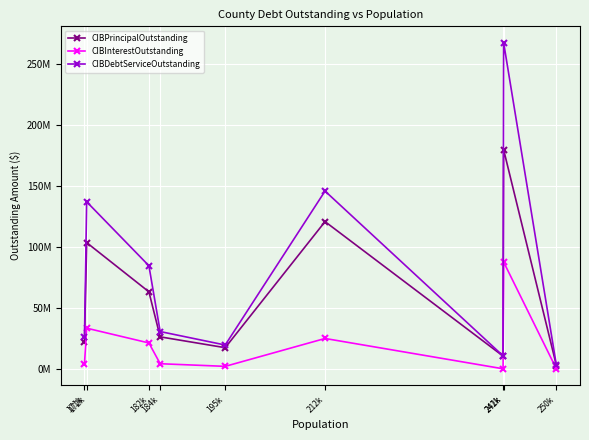

In CIBInterestOutstanding, how many points are higher than both neighbors (excluding endpoints)?

3